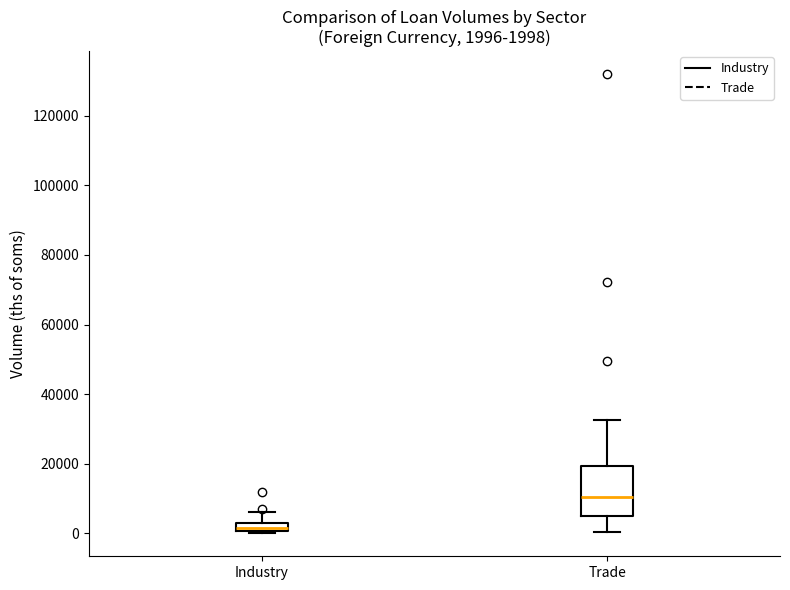

Which box is the tallest, from its lower edge to its upper edge?

Trade